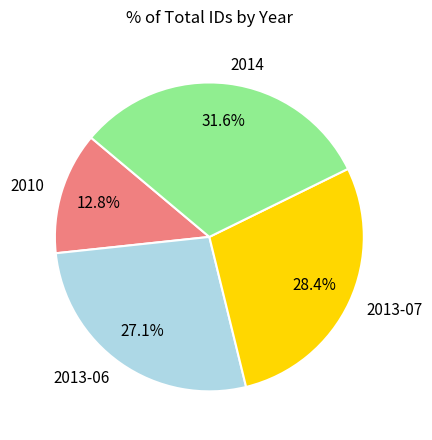

The 2010 slice represents 26% of the pie. True or false?

False